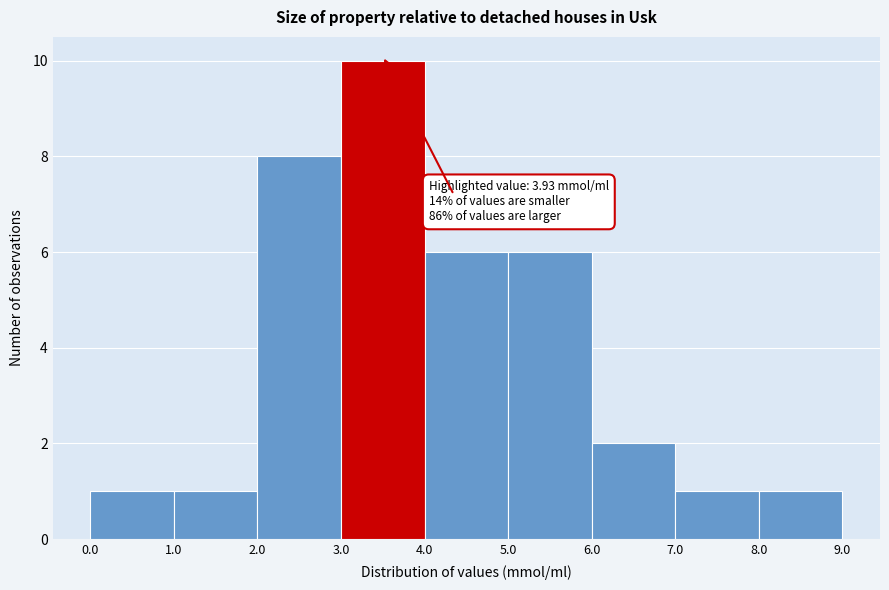

Over which range of the x-axis is the bar tallest?

3.0 to 4.0